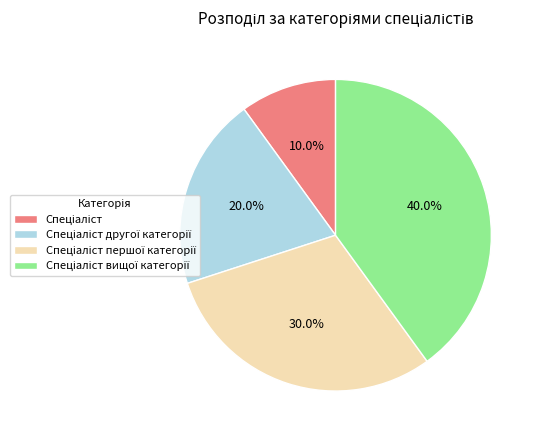

Does any single category account for the majority?

No